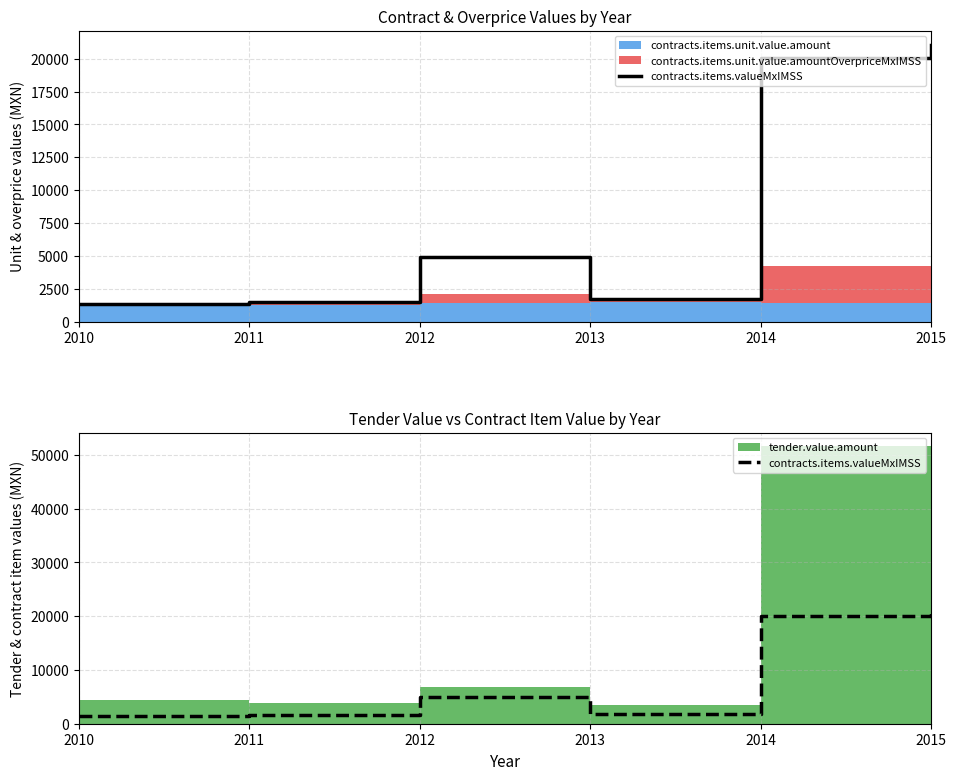

Reading right to left, what are all the values shown in this chart?

21066.1	20062.9	1753.0	4961.4	1531.3	1392.1